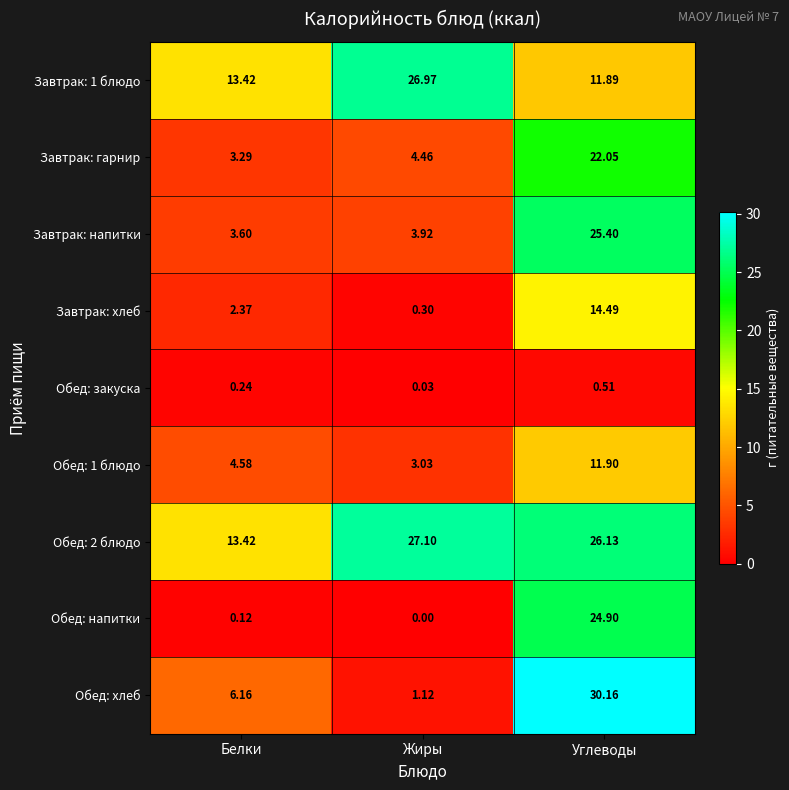

Which series has the largest total across all categories?

Обед: 2 блюдо